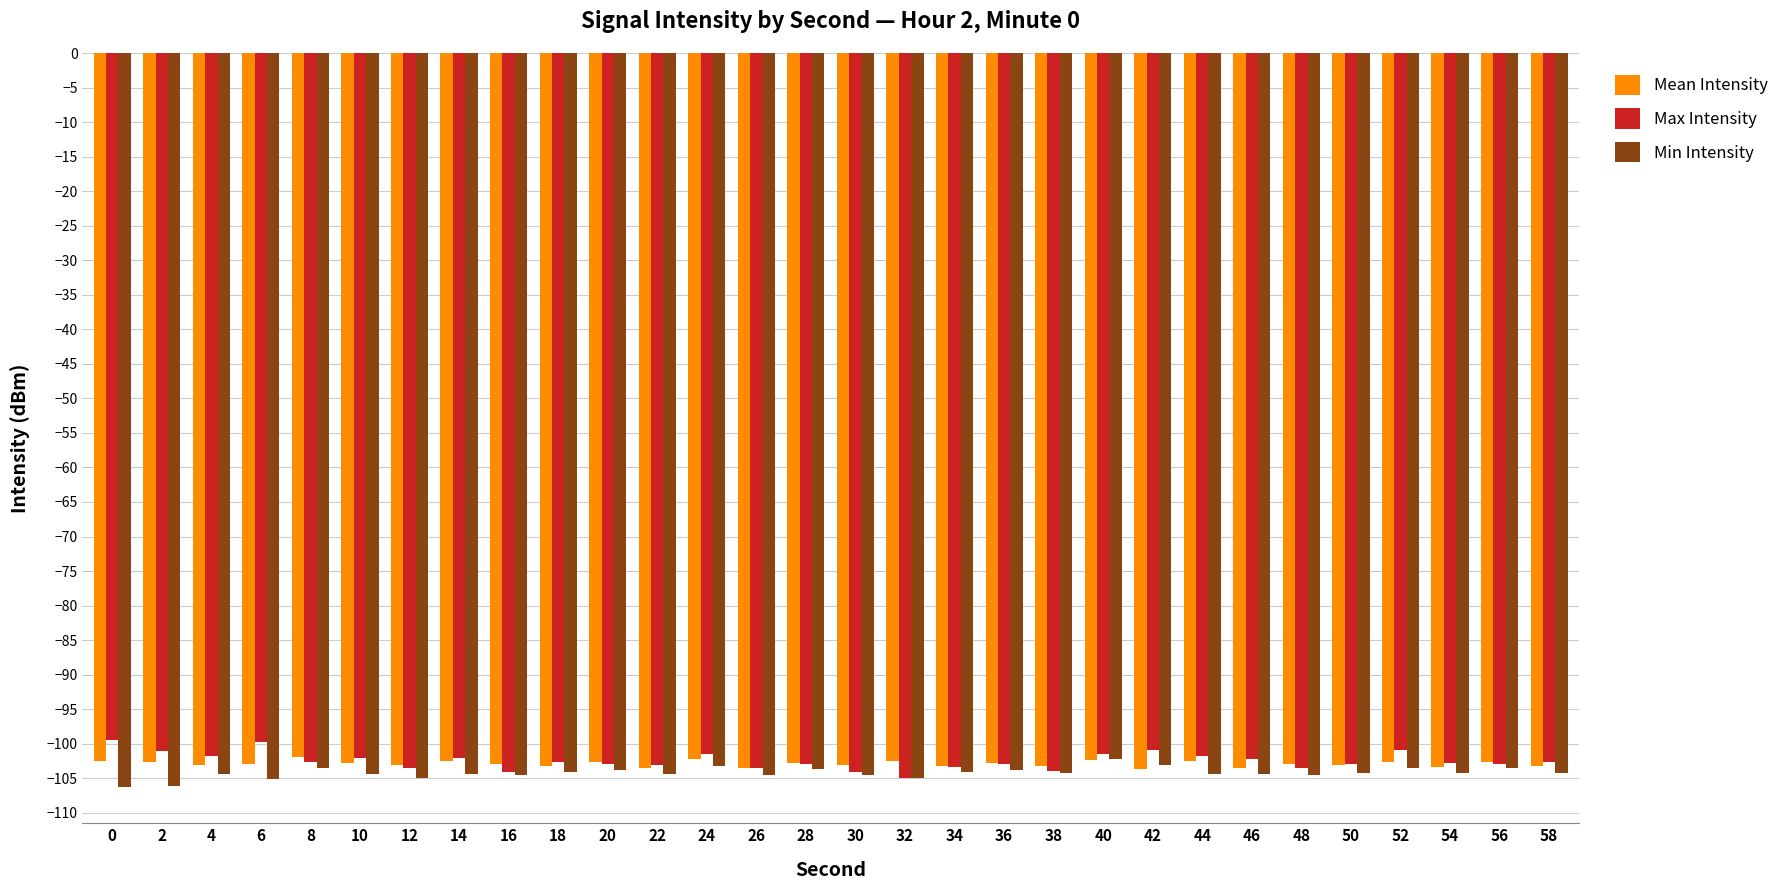

What is the spread (max minus min) of values at 44?

2.6